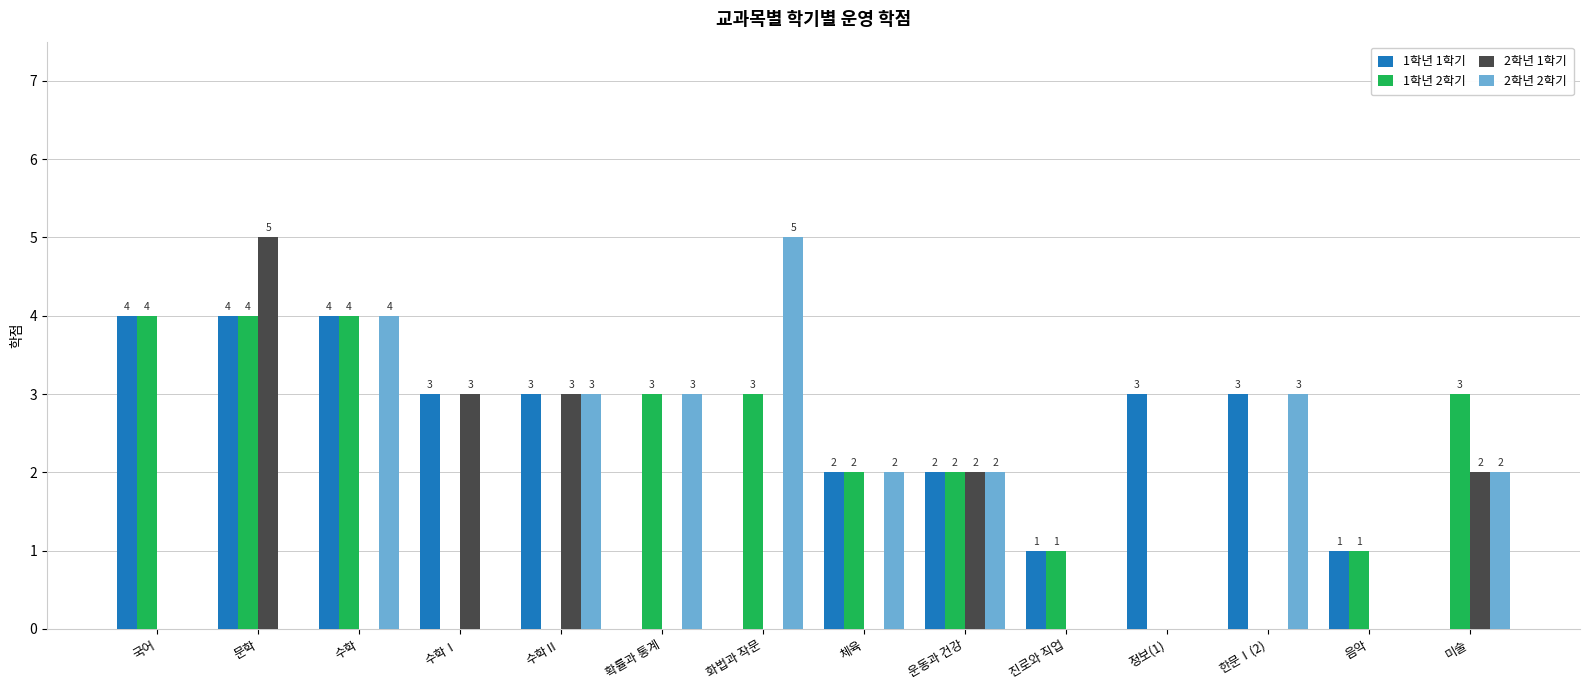

What is the sum of the 1학년 2학기 values at 수학 and 체육?

6